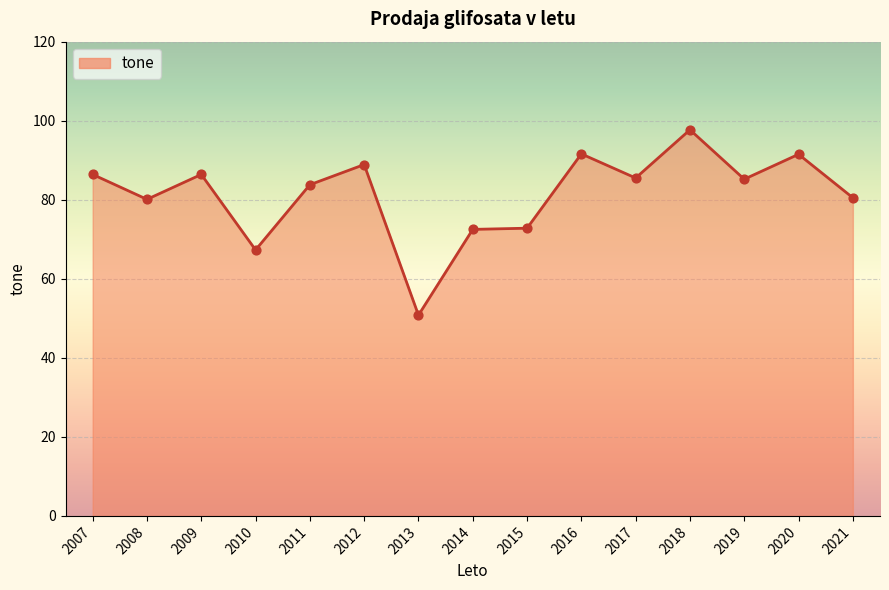

Between 2008 and 2015, which is larger?

2008